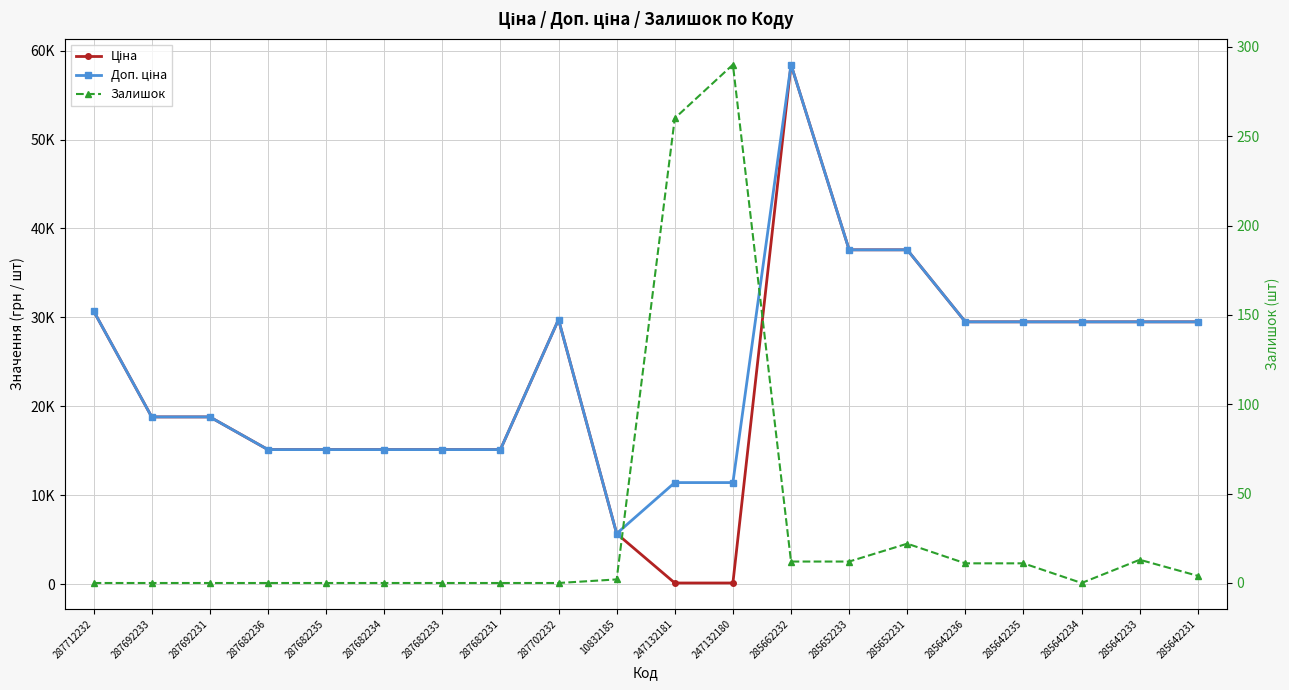

Reading left to right, what are all the values shown in this chart?

Ціна: 30717.1	18796.8	18796.8	15120.0	15120.0	15120.0	15120.0	15120.0	29747.2	5673.8	114.1	114.1	58426.5	37593.6	37593.6	29491.5	29491.5	29491.5	29491.5	29491.5
Доп. ціна: 30717.1	18796.8	18796.8	15120.0	15120.0	15120.0	15120.0	15120.0	29747.2	5673.8	11410.0	11410.0	58426.5	37593.6	37593.6	29491.5	29491.5	29491.5	29491.5	29491.5
Залишок: 0.0	0.0	0.0	0.0	0.0	0.0	0.0	0.0	0.0	2.0	260.0	290.0	12.0	12.0	22.0	11.0	11.0	0.0	13.0	4.0